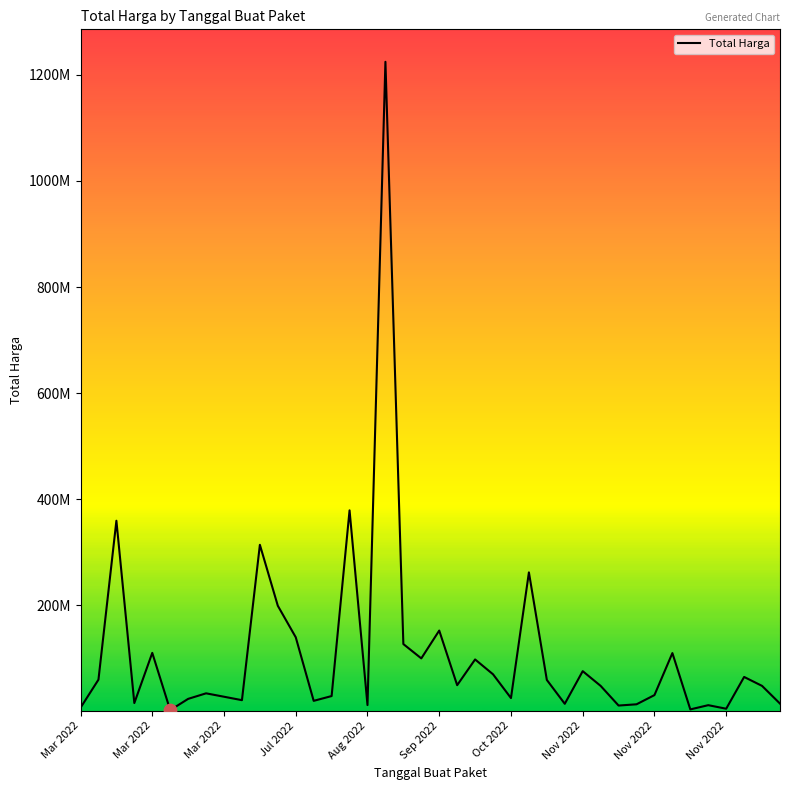

Does the chart have visible grid lines?

No